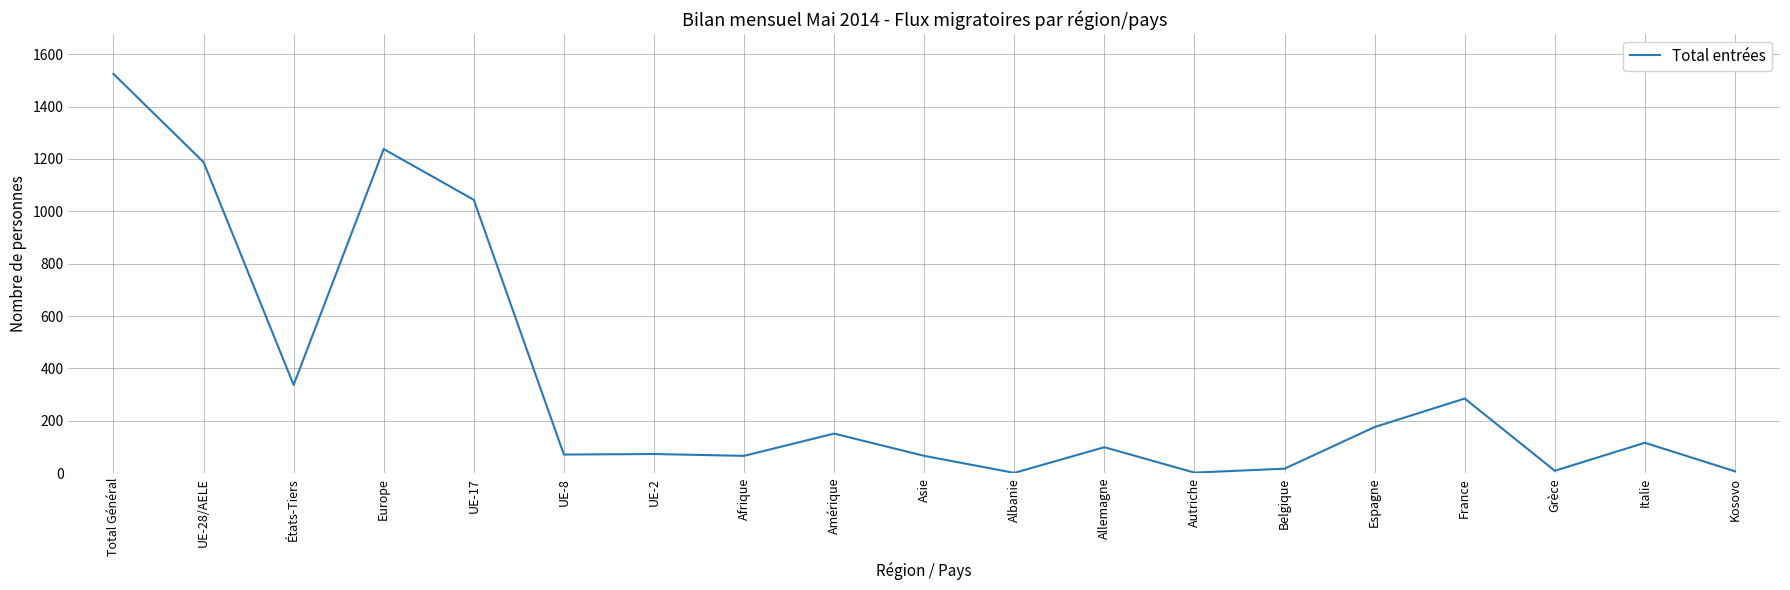

What position from the left is UE-2?

7